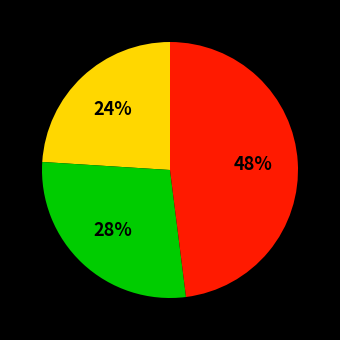

How many segments does this pie chart have?

3